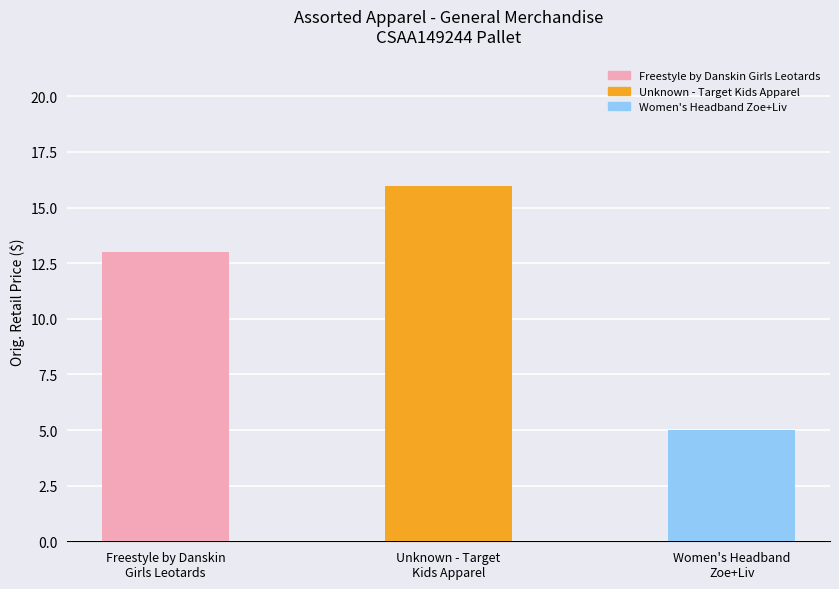

Where is the data nearest to the value 10?

Freestyle by Danskin
Girls Leotards